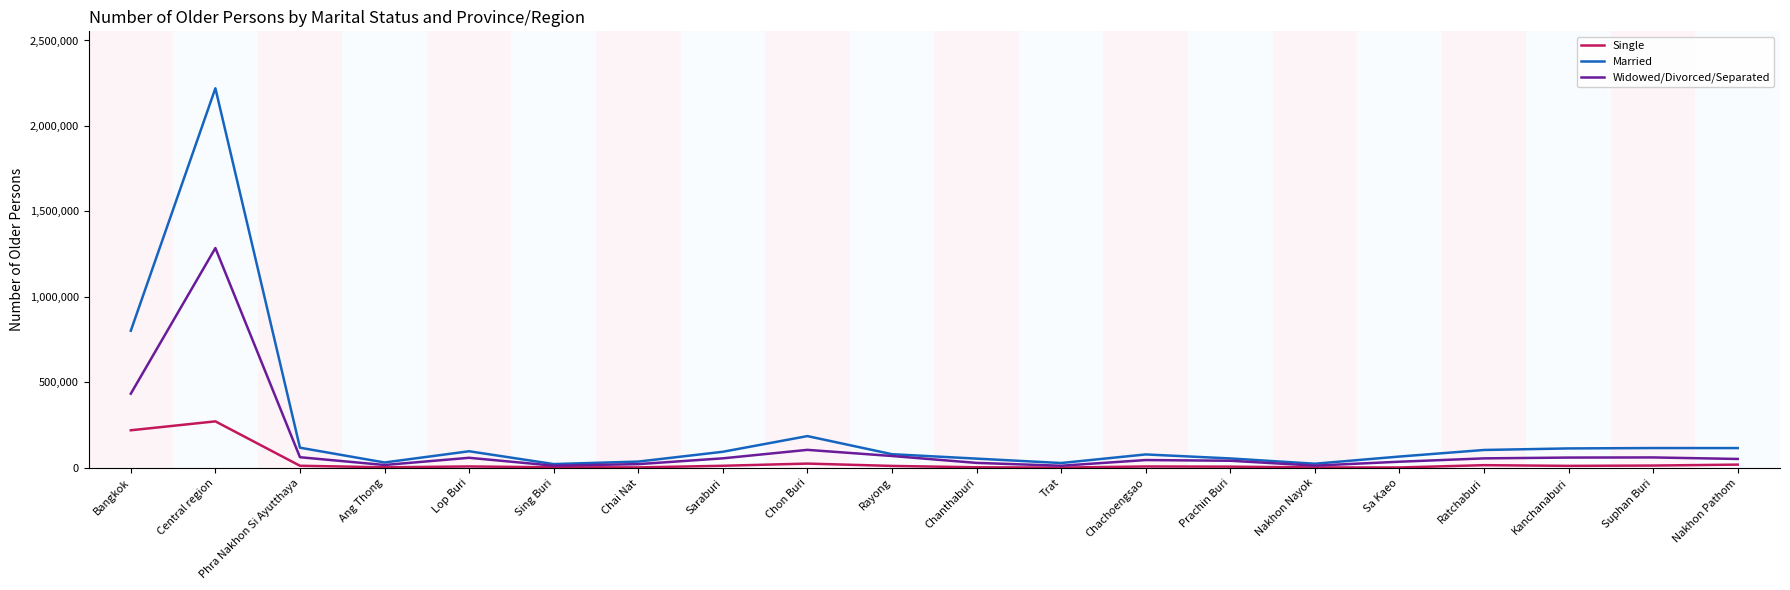

Rank the series by their maximum value, from highest to lowest.

Married, Widowed/Divorced/Separated, Single